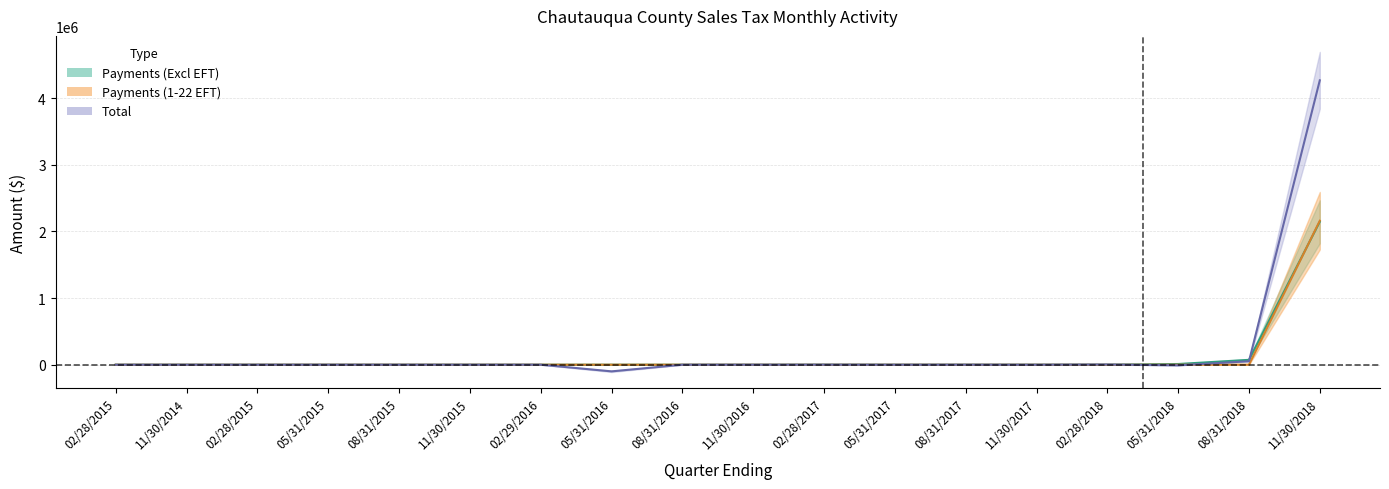

Where is the first local minimum for Payments (Excl EFT)?

11/30/2014